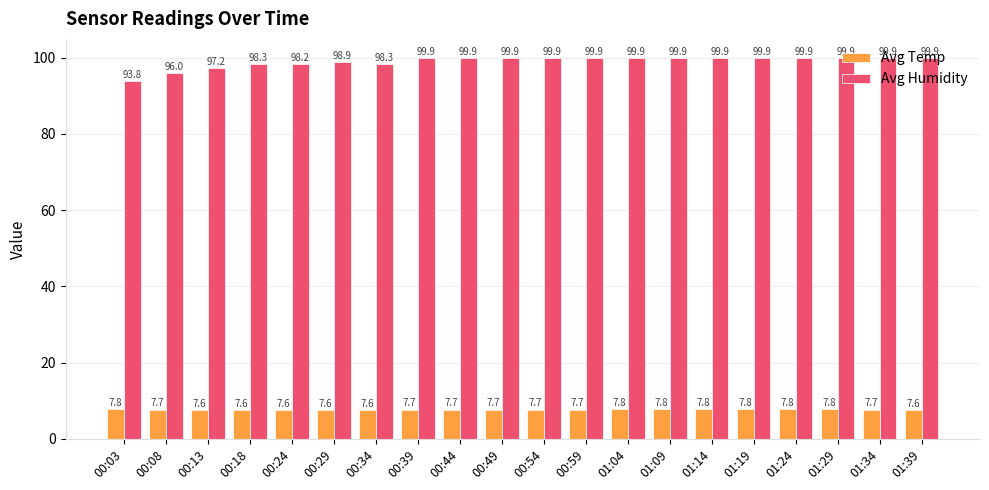

How many bars are there in total?

40